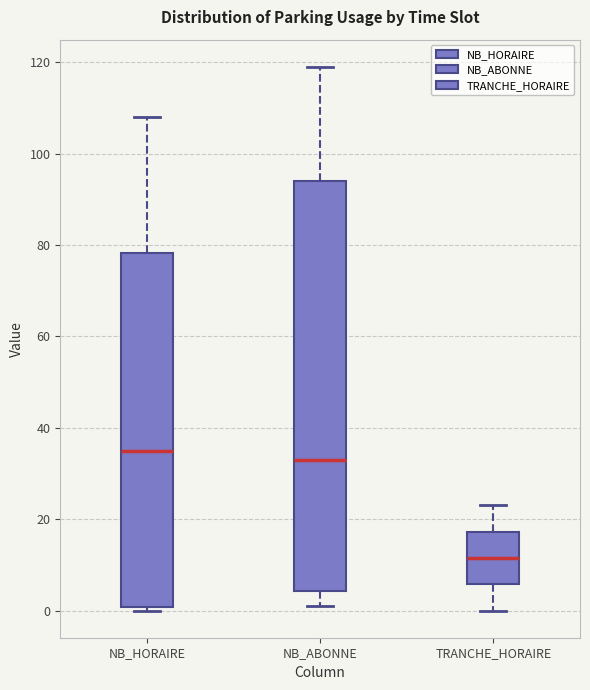

Reading left to right, transcribe this box plot: for each box, give where its median line is, the range the box spans, and where its two whiskers end, as read against the y-axis. The values are not printed on the chart, so give them approximately, as read against the axis.

NB_HORAIRE: median 36, box 0 to 78, whiskers 0 (just below the box's lower edge) to 108
NB_ABONNE: median 34, box 4 to 94, whiskers 2 to 120
TRANCHE_HORAIRE: median 12, box 6 to 18, whiskers 0 to 24